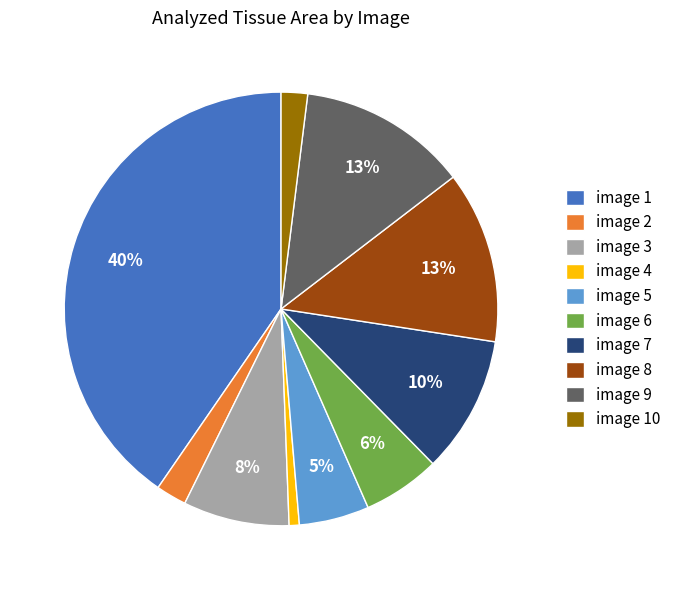

To the nearest percent, what percentage of the pie is image 1?

40%